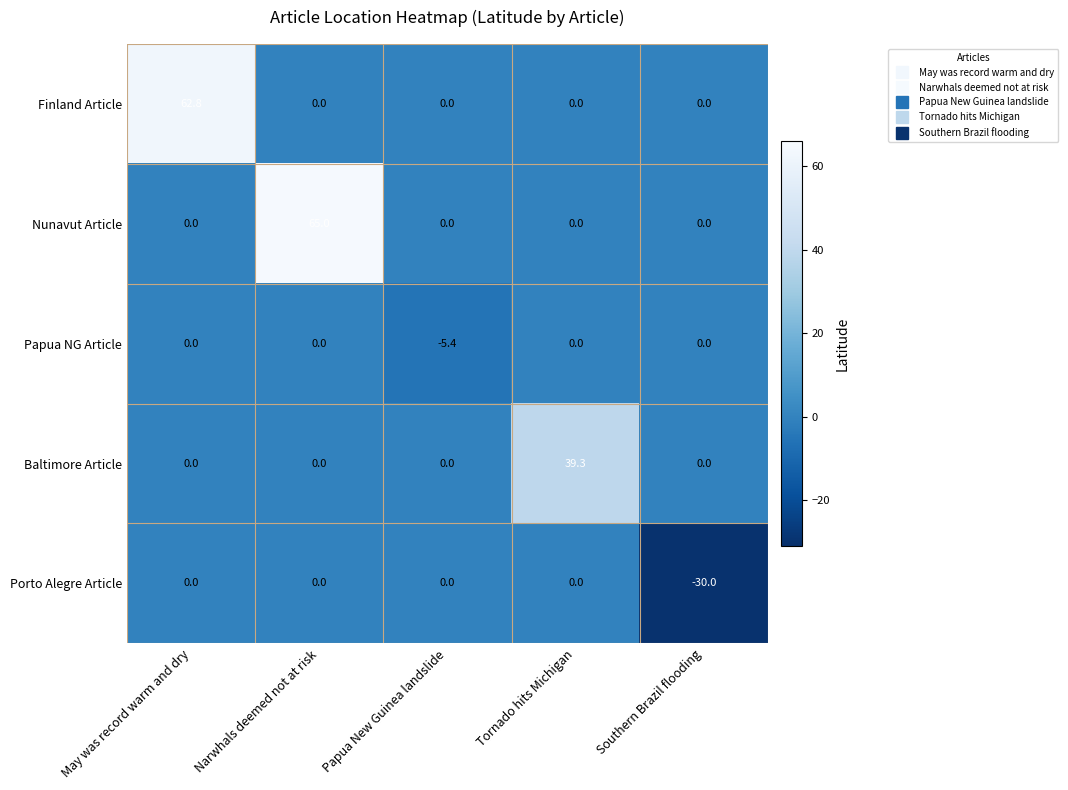

The Nunavut Article series shows 22.4 at Tornado hits Michigan. True or false?

False